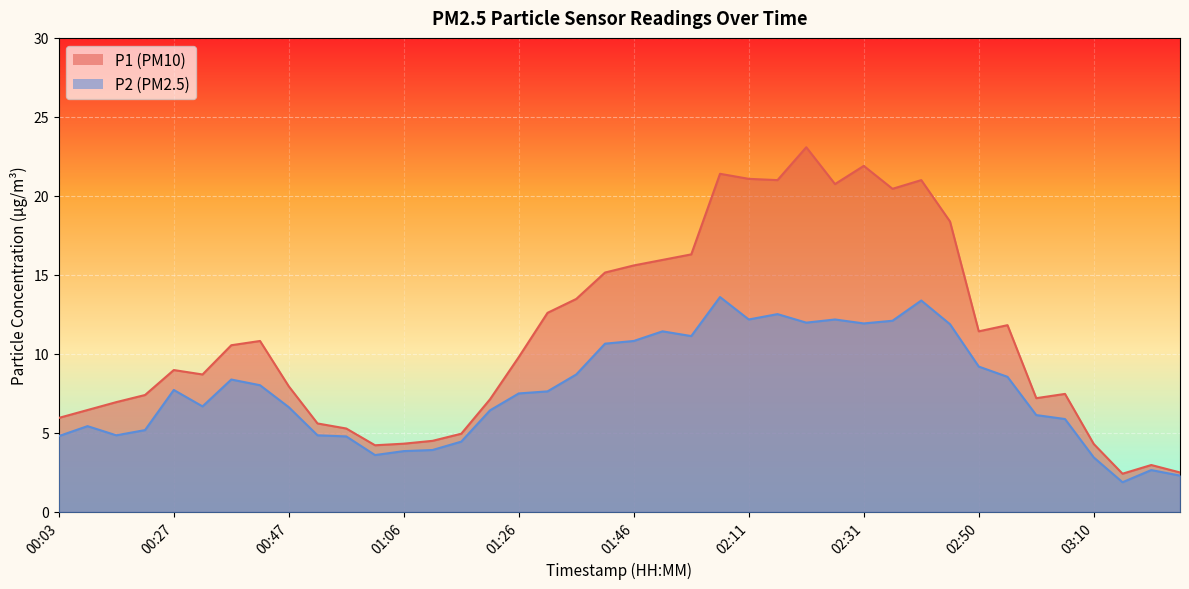

What position from the right is 00:27?

36